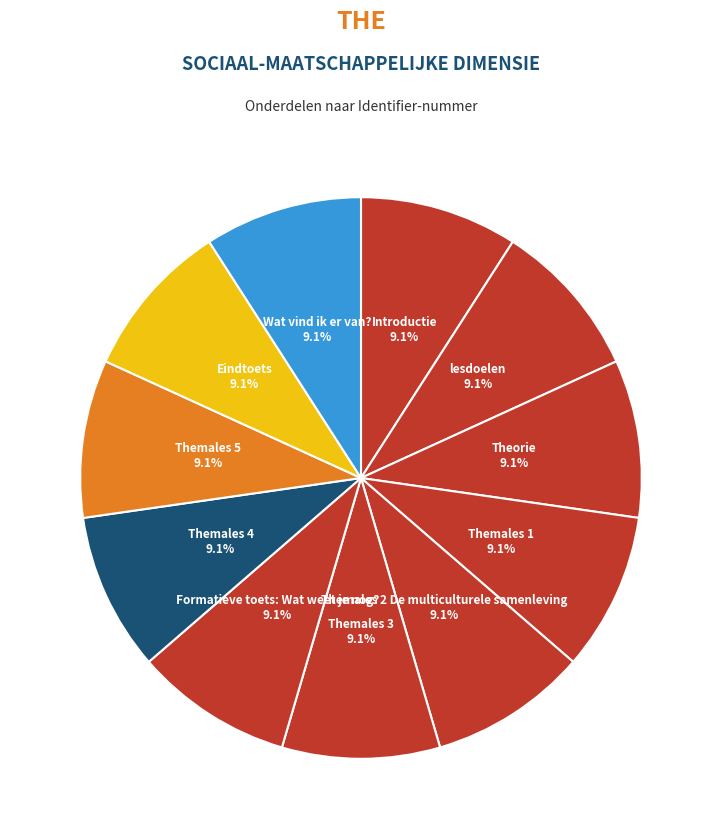

Does any single category account for the majority?

No